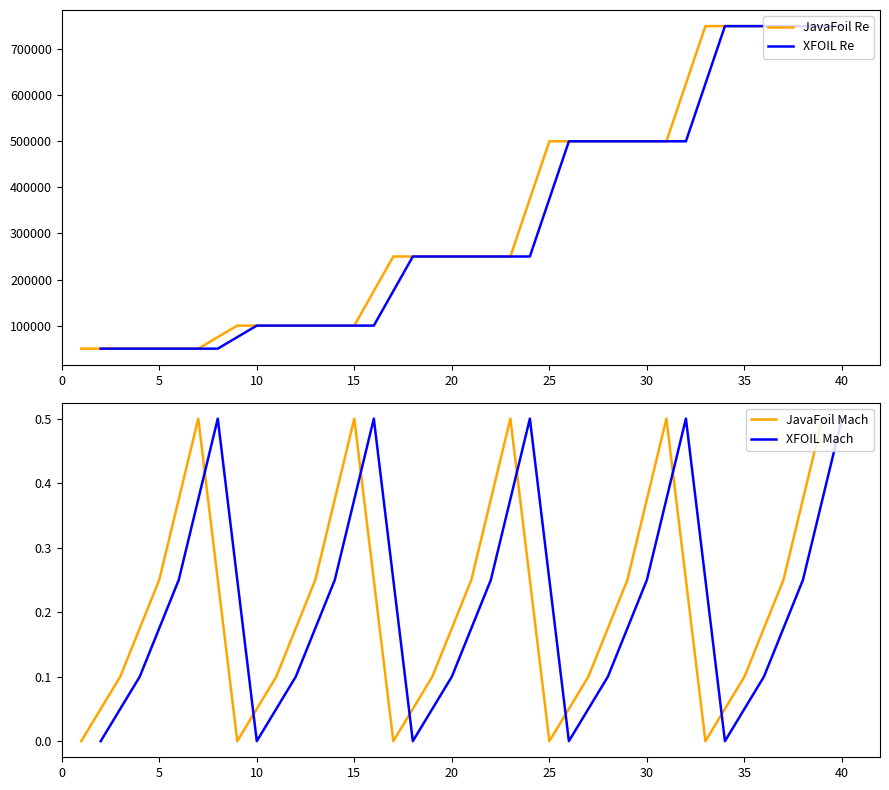

Count the XFOIL Mach values in the range 0 to 1.

20